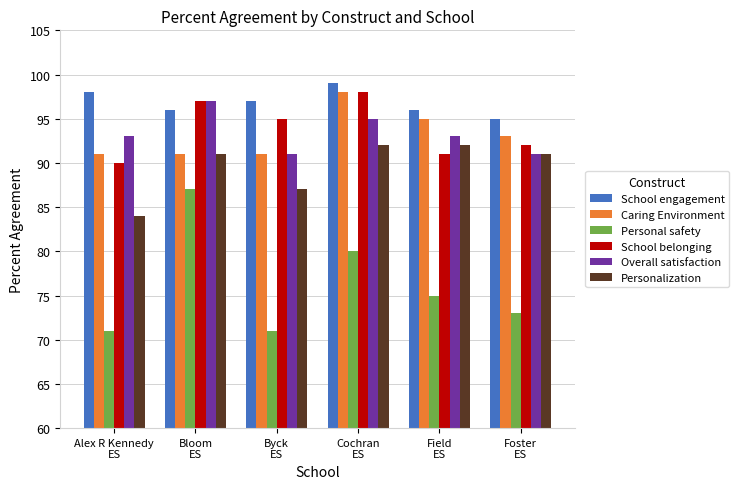

At which label is Personalization closest to 88?

Byck
ES